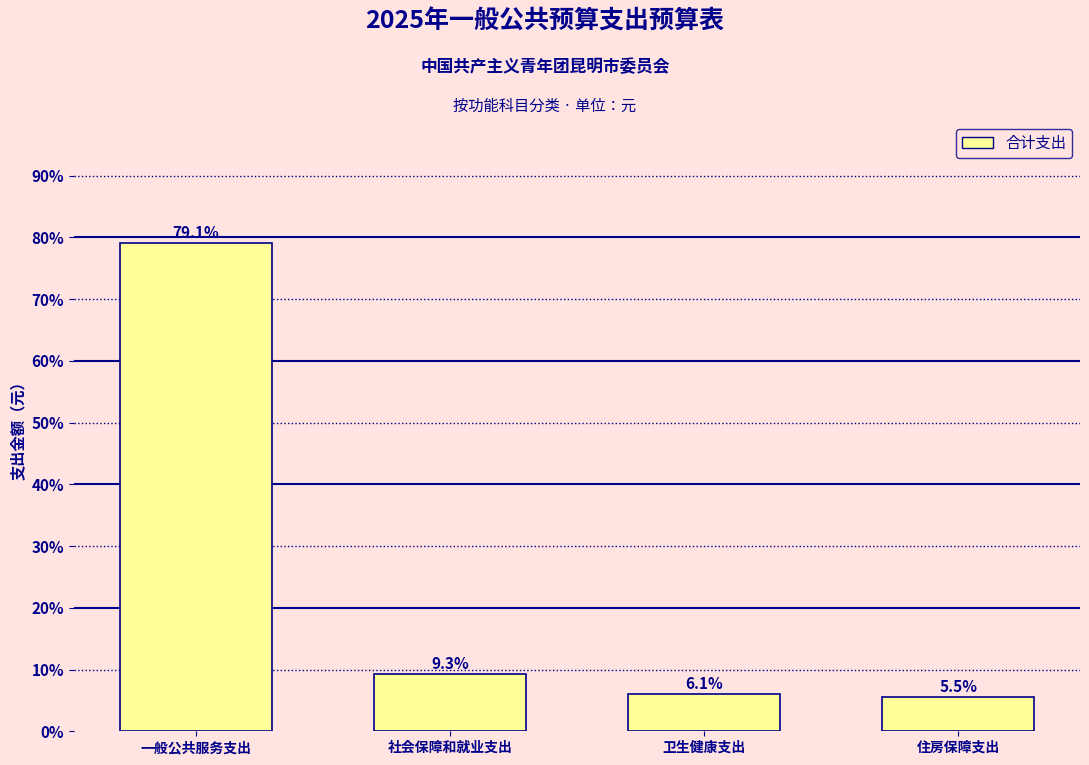

Reading left to right, transcribe all the data shown in this chart.

一般公共服务支出=79.1	社会保障和就业支出=9.3	卫生健康支出=6.1	住房保障支出=5.5